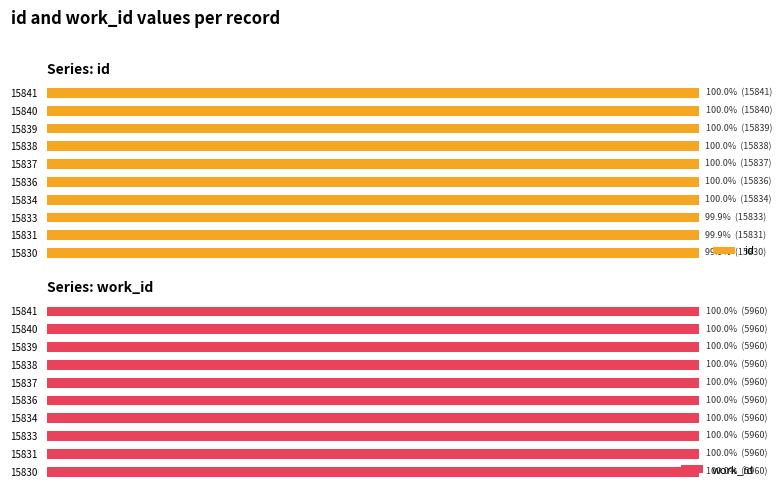

How many bars are there in each group?

2